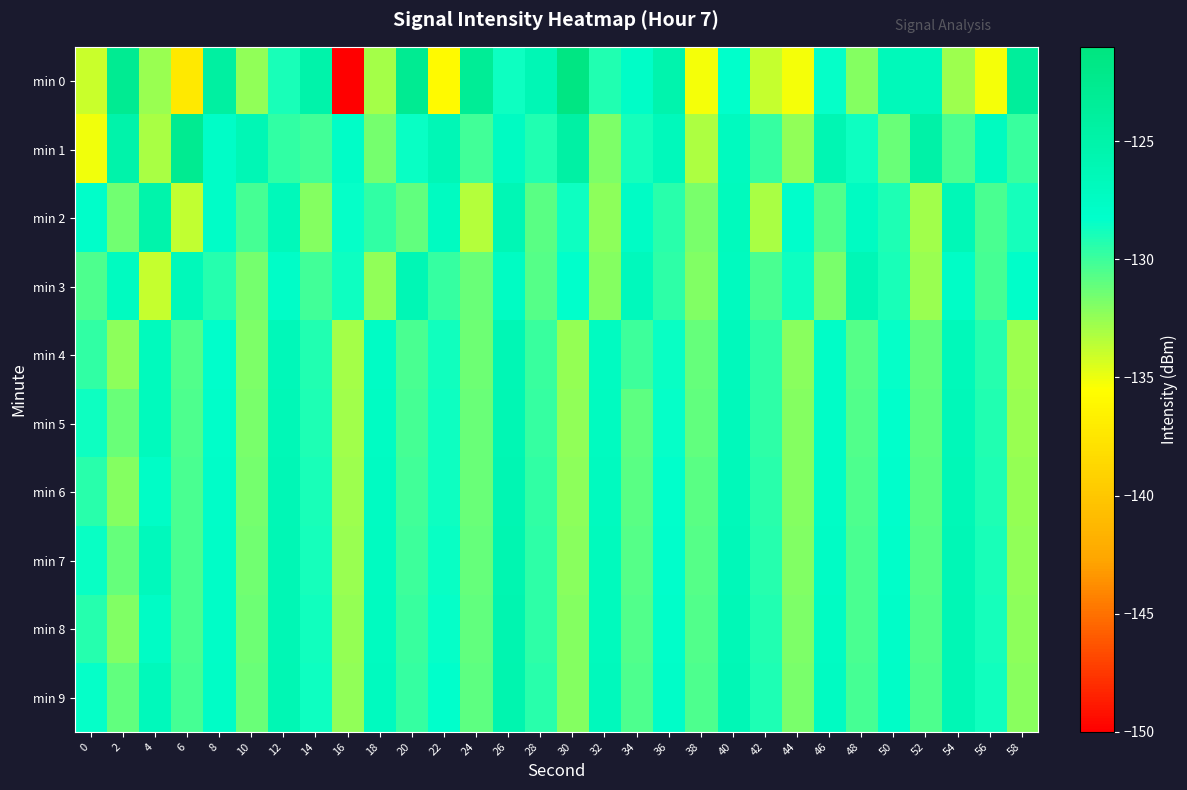

Reading right to left, what are all the values shown in this chart?

min 0: 58=-123.7	56=-135.2	54=-132.7	52=-126.7	50=-126.6	48=-132.1	46=-128.4	44=-135.2	42=-133.8	40=-128.3	38=-135.2	36=-125.4	34=-127.8	32=-129.2	30=-121.4	28=-126.1	26=-128.7	24=-123.2	22=-135.8	20=-122.8	18=-132.9	16=-150.0	14=-125.2	12=-128.9	10=-132.3	8=-124.2	6=-137.2	4=-132.6	2=-122.9	0=-134.0
min 1: 58=-129.9	56=-127.2	54=-130.5	52=-124.8	50=-131.3	48=-128.6	46=-125.9	44=-132.4	42=-129.8	40=-127.1	38=-133.2	36=-126.7	34=-128.9	32=-131.8	30=-124.6	28=-129.2	26=-127.4	24=-130.1	22=-126.3	20=-128.5	18=-131.6	16=-127.8	14=-130.1	12=-129.6	10=-126.1	8=-127.9	6=-122.8	4=-133.1	2=-125.2	0=-135.1
min 2: 58=-128.9	56=-130.3	54=-126.4	52=-132.8	50=-129.1	48=-127.4	46=-130.6	44=-128.2	42=-133.1	40=-126.9	38=-131.7	36=-129.4	34=-127.6	32=-132.3	30=-128.7	28=-130.8	26=-126.1	24=-133.4	22=-127.3	20=-131.0	18=-129.7	16=-128.4	14=-132.1	12=-126.6	10=-130.2	8=-127.8	6=-133.7	4=-125.3	2=-131.5	0=-128.1
min 3: 58=-128.1	56=-130.2	54=-127.7	52=-132.6	50=-129.0	48=-126.3	46=-131.7	44=-128.6	42=-130.4	40=-127.1	38=-131.9	36=-129.5	34=-126.8	32=-132.0	30=-128.3	28=-130.7	26=-127.5	24=-131.2	22=-129.8	20=-126.2	18=-132.4	16=-128.7	14=-130.1	12=-127.9	10=-131.6	8=-129.3	6=-126.6	4=-133.9	2=-127.2	0=-130.5
min 4: 58=-132.7	56=-129.3	54=-126.6	52=-131.0	50=-128.4	48=-130.7	46=-127.9	44=-132.2	42=-129.6	40=-126.8	38=-131.1	36=-128.5	34=-130.0	32=-127.3	30=-132.5	28=-129.9	26=-126.1	24=-131.4	22=-128.8	20=-130.3	18=-127.6	16=-132.9	14=-129.2	12=-126.5	10=-131.8	8=-128.2	6=-130.6	4=-127.0	2=-132.3	0=-129.7
min 5: 58=-132.6	56=-129.2	54=-126.5	52=-130.9	50=-128.3	48=-130.6	46=-127.8	44=-132.1	42=-129.5	40=-126.7	38=-131.0	36=-128.4	34=-130.9	32=-127.2	30=-132.4	28=-129.8	26=-126.0	24=-131.3	22=-128.7	20=-130.2	18=-127.5	16=-132.8	14=-129.1	12=-126.4	10=-131.7	8=-128.1	6=-130.5	4=-126.9	2=-131.2	0=-128.6
min 6: 58=-132.5	56=-129.1	54=-126.4	52=-130.8	50=-128.2	48=-130.5	46=-127.7	44=-132.0	42=-129.4	40=-126.6	38=-130.8	36=-128.3	34=-130.8	32=-127.1	30=-132.3	28=-129.7	26=-125.9	24=-131.2	22=-128.6	20=-130.1	18=-127.4	16=-132.7	14=-129.0	12=-126.3	10=-131.6	8=-128.0	6=-130.4	4=-127.7	2=-132.0	0=-129.4
min 7: 58=-132.4	56=-129.0	54=-126.3	52=-130.7	50=-128.1	48=-130.4	46=-127.6	44=-131.9	42=-129.3	40=-126.5	38=-130.7	36=-128.2	34=-130.7	32=-127.0	30=-132.2	28=-129.6	26=-125.8	24=-131.1	22=-128.5	20=-130.0	18=-127.3	16=-132.6	14=-128.9	12=-126.2	10=-131.5	8=-127.9	6=-130.4	4=-126.8	2=-131.1	0=-128.5
min 8: 58=-132.3	56=-128.9	54=-126.2	52=-130.6	50=-128.0	48=-130.3	46=-127.5	44=-131.8	42=-129.2	40=-126.4	38=-130.6	36=-128.1	34=-130.6	32=-126.9	30=-132.1	28=-129.5	26=-125.7	24=-131.0	22=-128.4	20=-129.9	18=-127.2	16=-132.5	14=-128.8	12=-126.1	10=-131.4	8=-127.8	6=-130.3	4=-127.6	2=-131.9	0=-129.3
min 9: 58=-132.2	56=-128.8	54=-126.1	52=-130.5	50=-127.9	48=-130.2	46=-127.4	44=-131.7	42=-129.1	40=-126.3	38=-130.5	36=-128.0	34=-130.5	32=-126.8	30=-132.0	28=-129.4	26=-125.6	24=-130.9	22=-128.3	20=-129.8	18=-127.1	16=-132.4	14=-128.7	12=-126.0	10=-131.3	8=-127.7	6=-130.2	4=-126.7	2=-131.0	0=-128.4